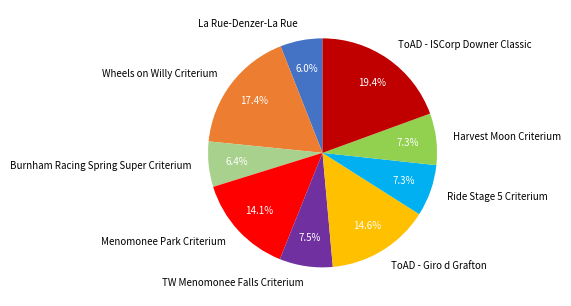

Is there a majority slice in this chart?

No